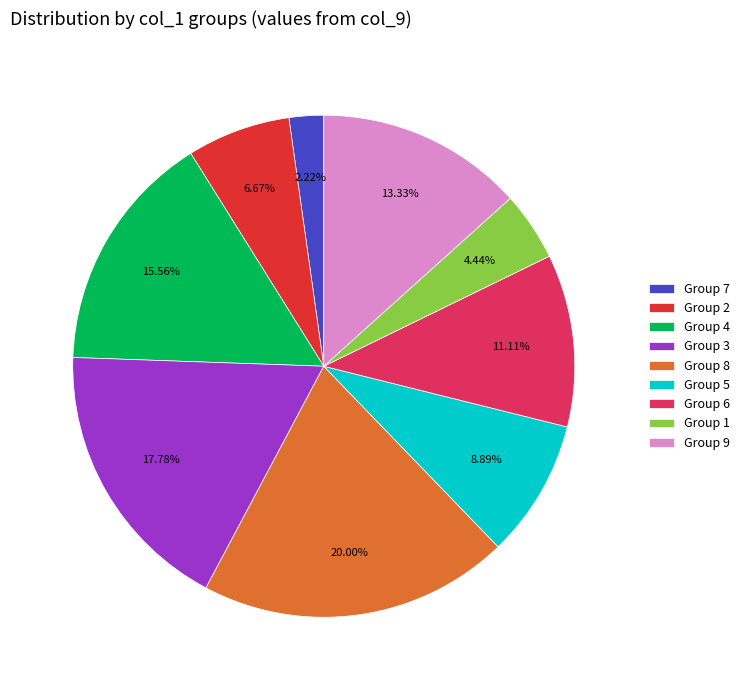

Which has a higher value, Group 5 or Group 2?

Group 5